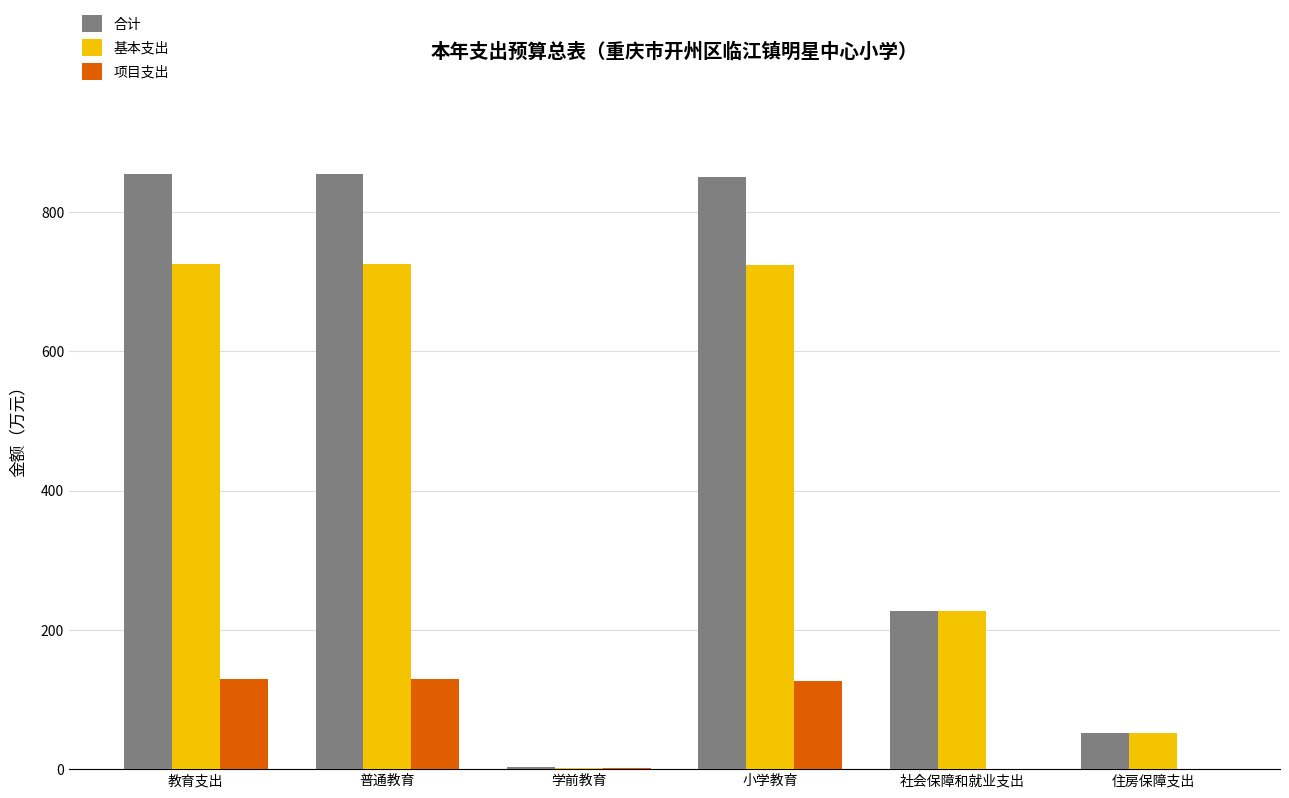

Between 普通教育 and 社会保障和就业支出, which series saw the biggest shift?

合计